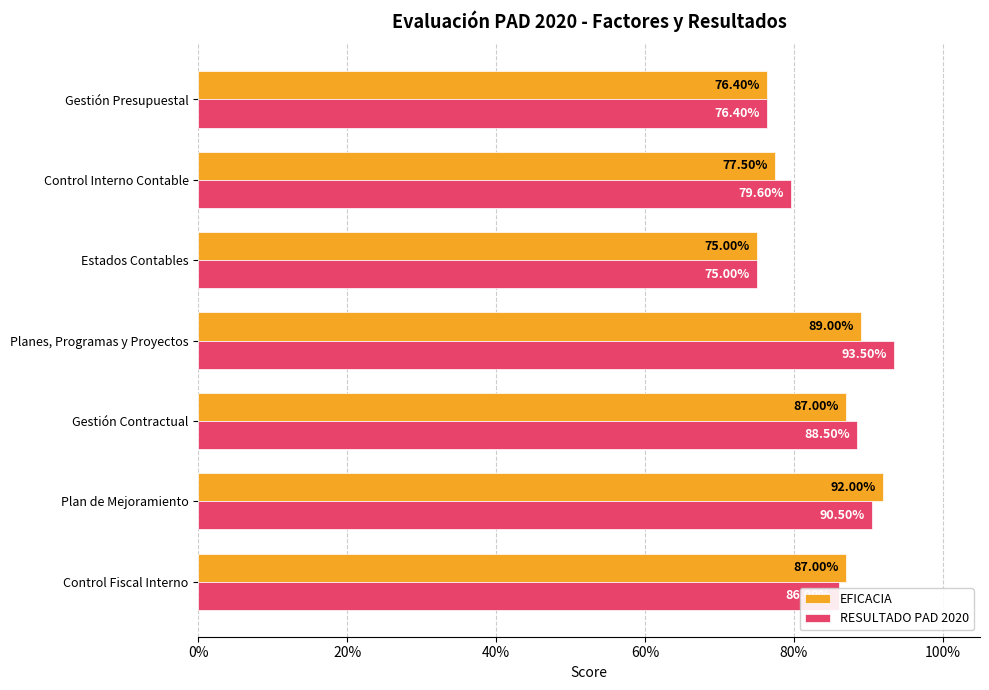

List the series in order of their peak value, lowest first.

EFICACIA, RESULTADO PAD 2020